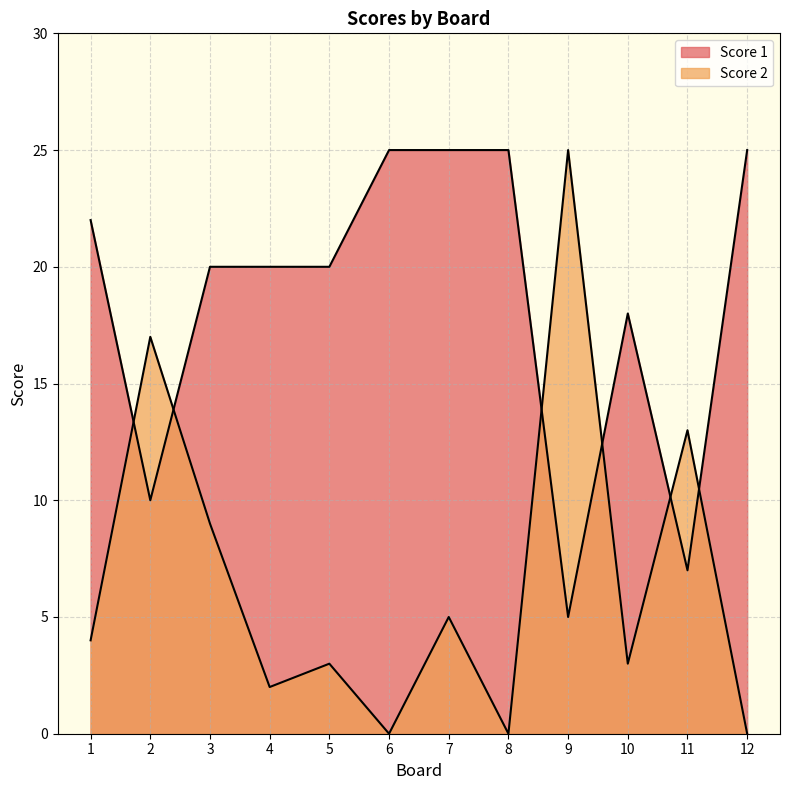

Which series has the widest spread of values?

Score 2